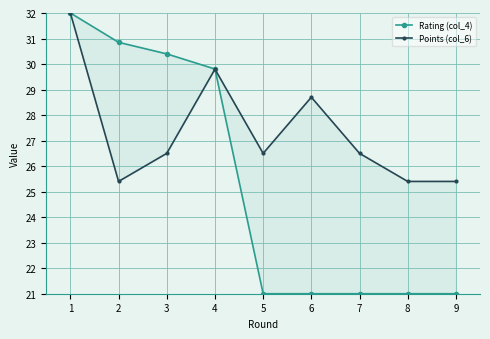

What is the difference between the maximum and second lowest values in the Rating (col_4) series?

11.0